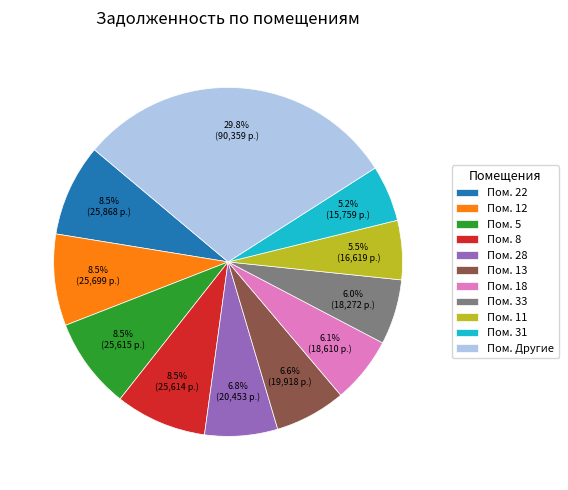

Do Пом. 13 and Пом. 33 together represent more than half of the pie?

No